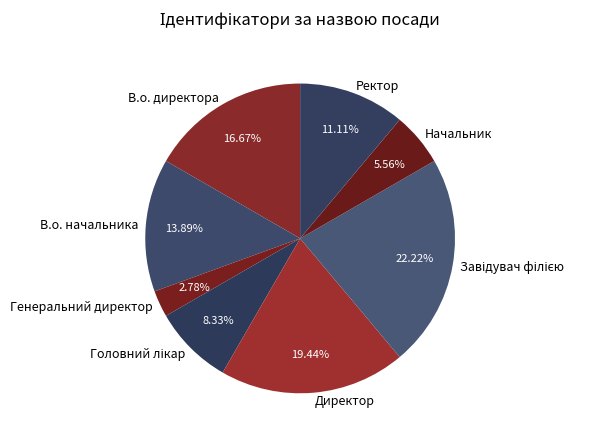

Does В.о. директора represent more than half of the total?

No